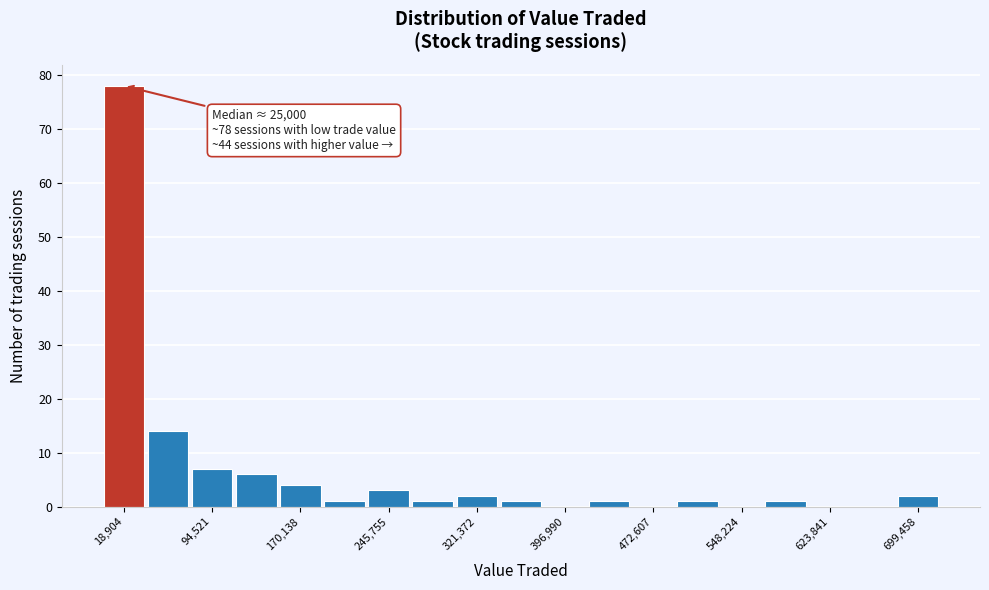

Around what value on the x-axis is the tallest bar? Give the approximate position of its centre, as read against the axis.

20000